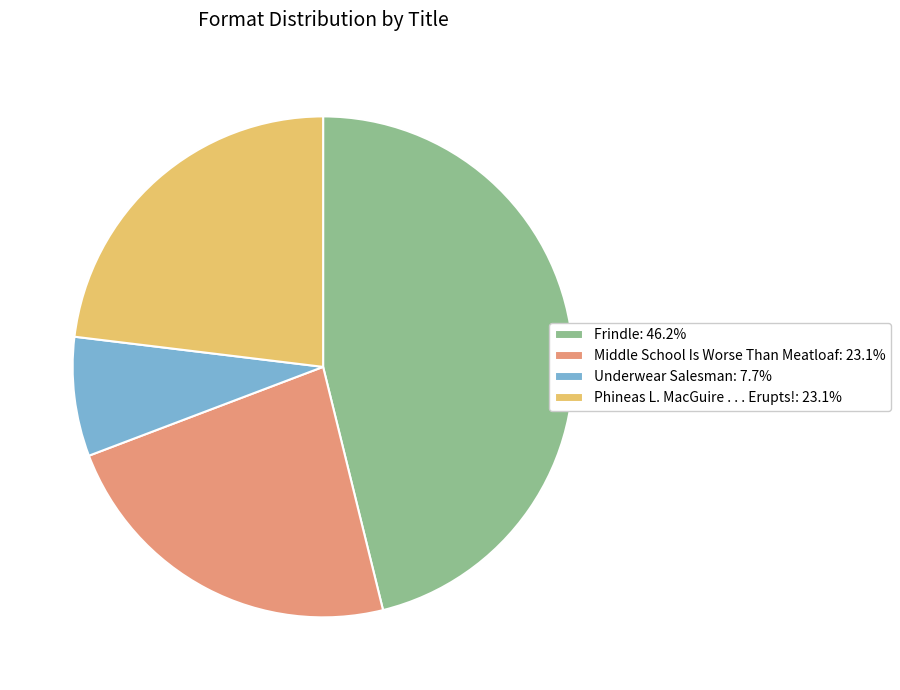

Combined, do Frindle: 46.2% and Phineas L. MacGuire . . . Erupts!: 23.1% account for over 50%?

Yes